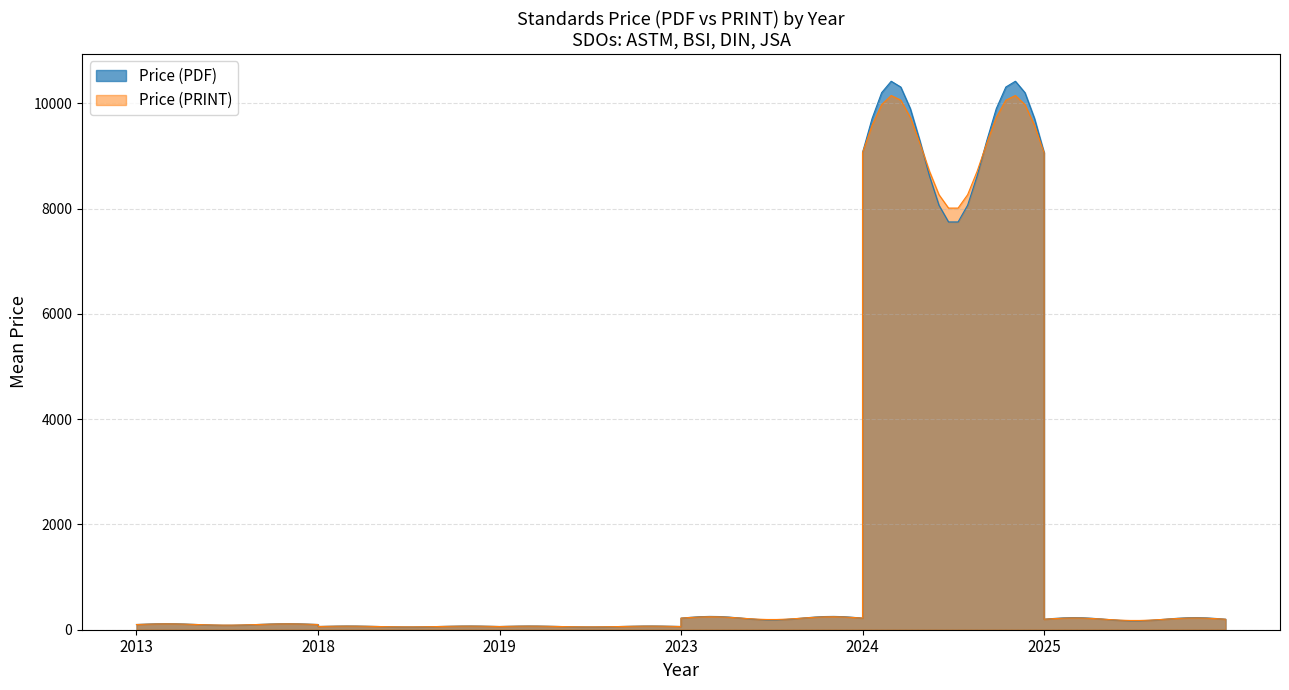

Which series has the widest spread of values?

Price (PDF)